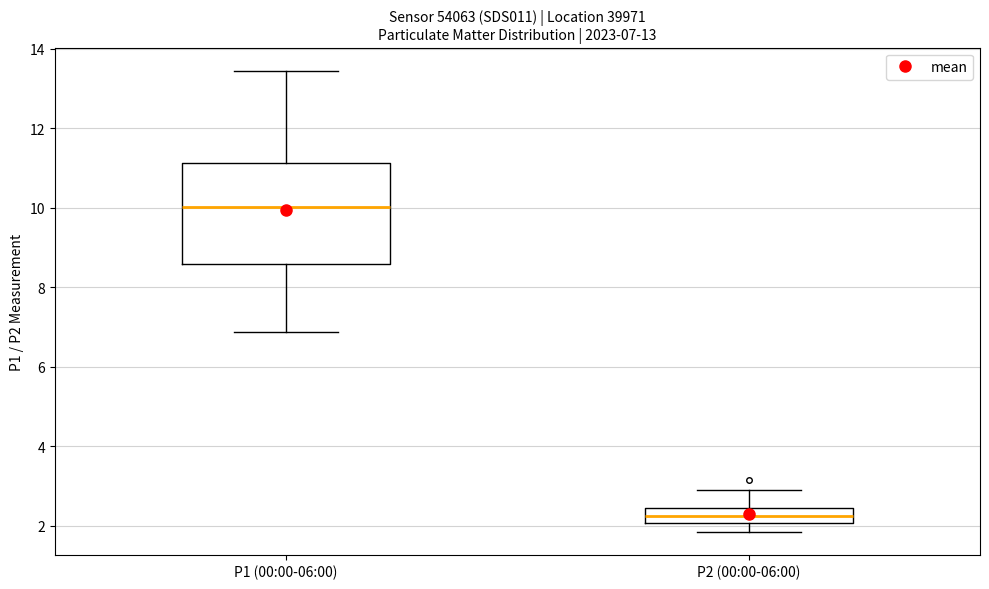

Which box is the tallest, from its lower edge to its upper edge?

P1 (00:00-06:00)